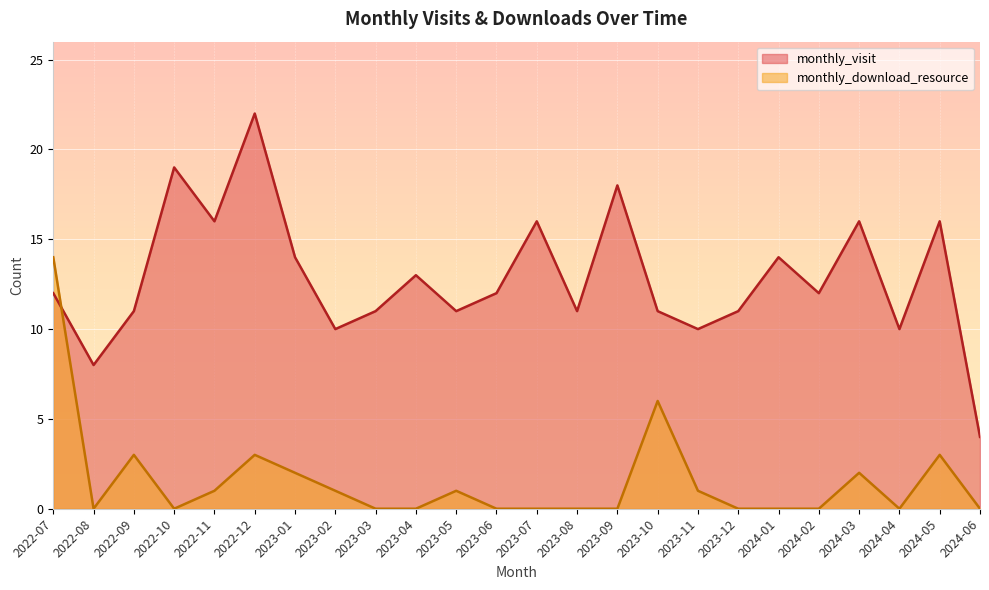

The value of monthly_download_resource at 2023-02 is 1. True or false?

False